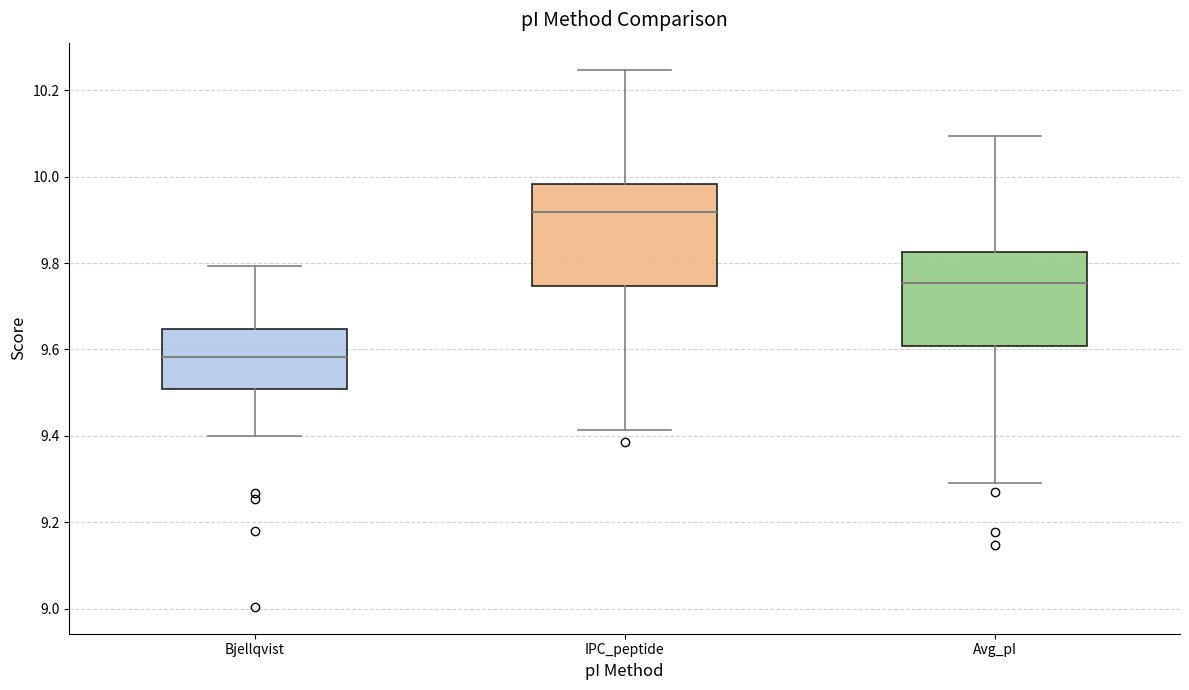

Reading left to right, read every box against the y-axis: the position of its median line, the range the box covers, and the ends of its whiskers. The values are not printed on the chart, so give them approximately, as read against the axis.

Bjellqvist: median 9.58, box 9.50 to 9.64, whiskers 9.40 to 9.80
IPC_peptide: median 9.92, box 9.74 to 9.98, whiskers 9.42 to 10.24
Avg_pI: median 9.76, box 9.60 to 9.82, whiskers 9.30 to 10.10